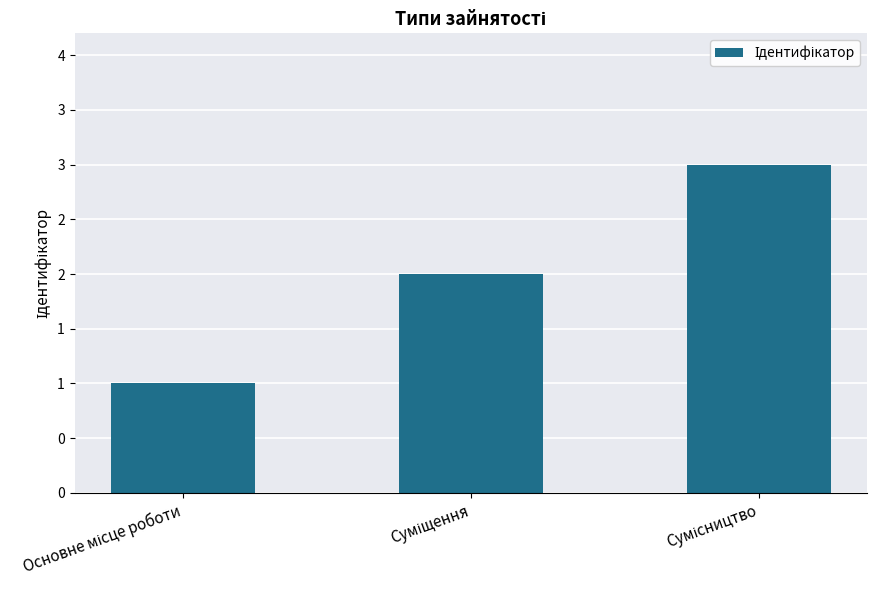

Does the chart contain any negative values?

No